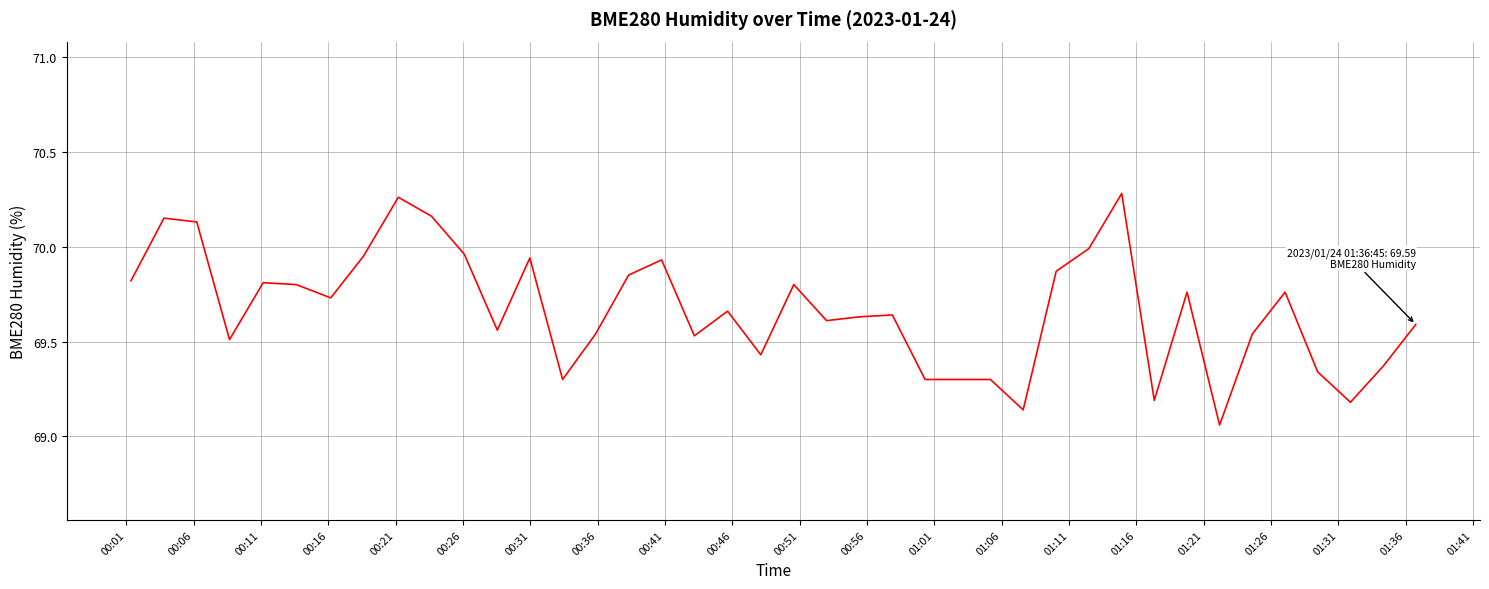

Reading left to right, what are all the values shown in this chart?

69.8	70.2	70.1	69.5	69.8	69.8	69.7	70.0	70.3	70.2	70.0	69.6	69.9	69.3	69.5	69.8	69.9	69.5	69.7	69.4	69.8	69.6	69.6	69.6	69.3	69.3	69.3	69.1	69.9	70.0	70.3	69.2	69.8	69.1	69.5	69.8	69.3	69.2	69.4	69.6